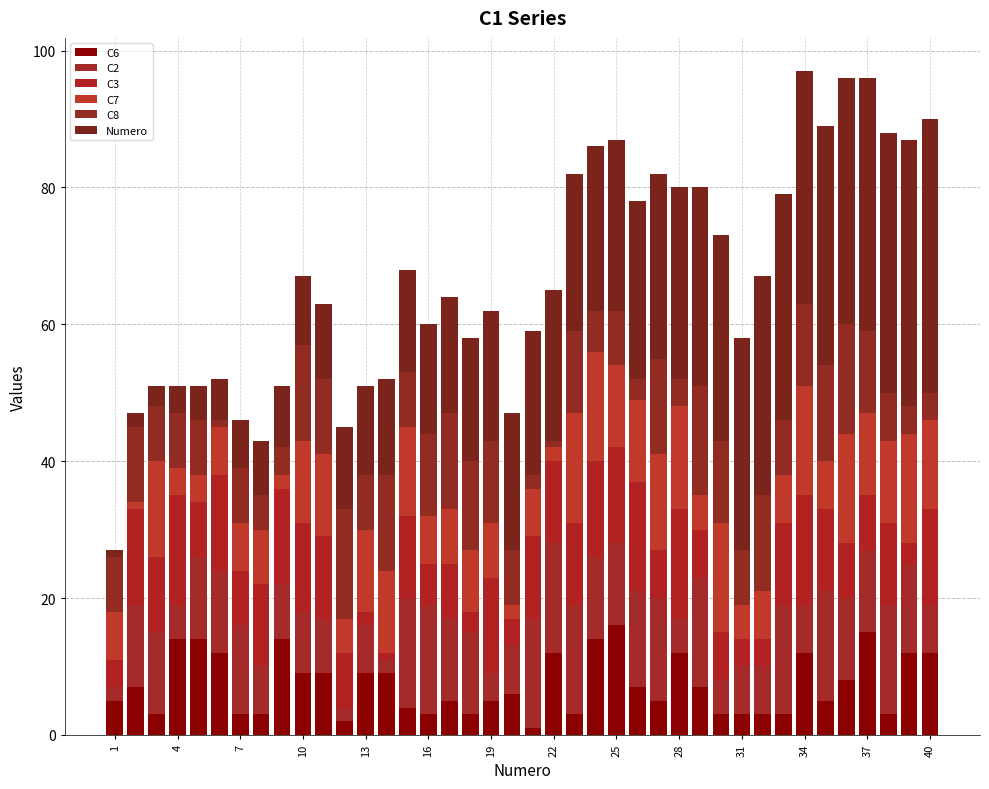

How many categories are shown in the chart?

40